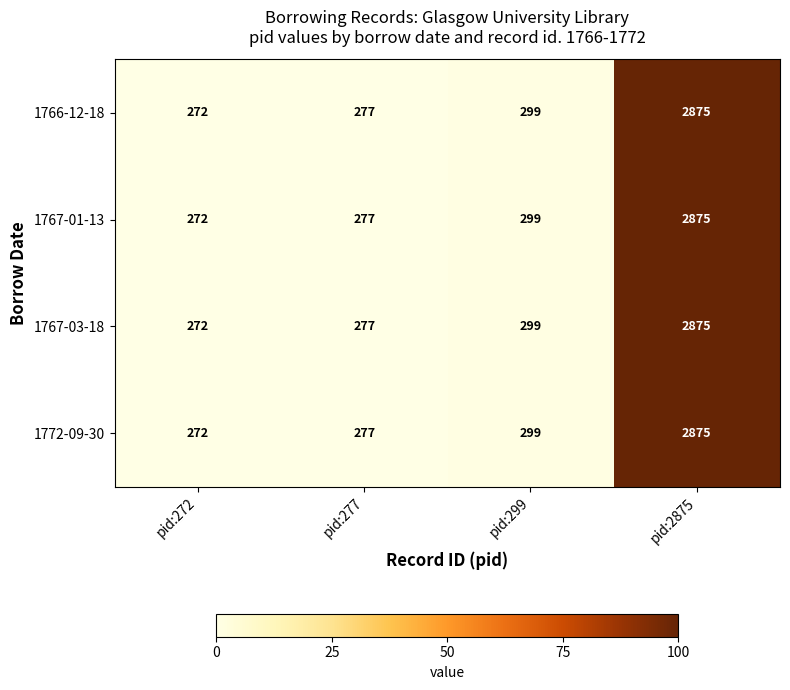

Which label corresponds to the smallest value in the chart?

pid:272